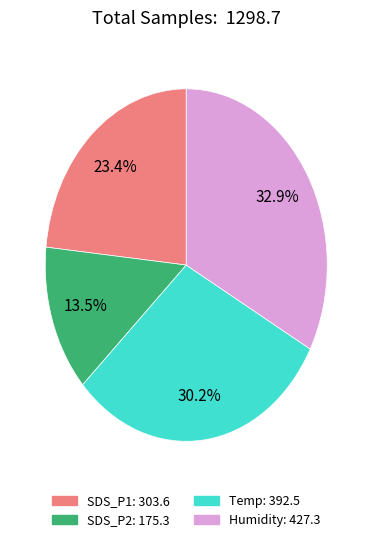

Rank the categories by value from highest to lowest.

Humidity, Temp, SDS_P1, SDS_P2